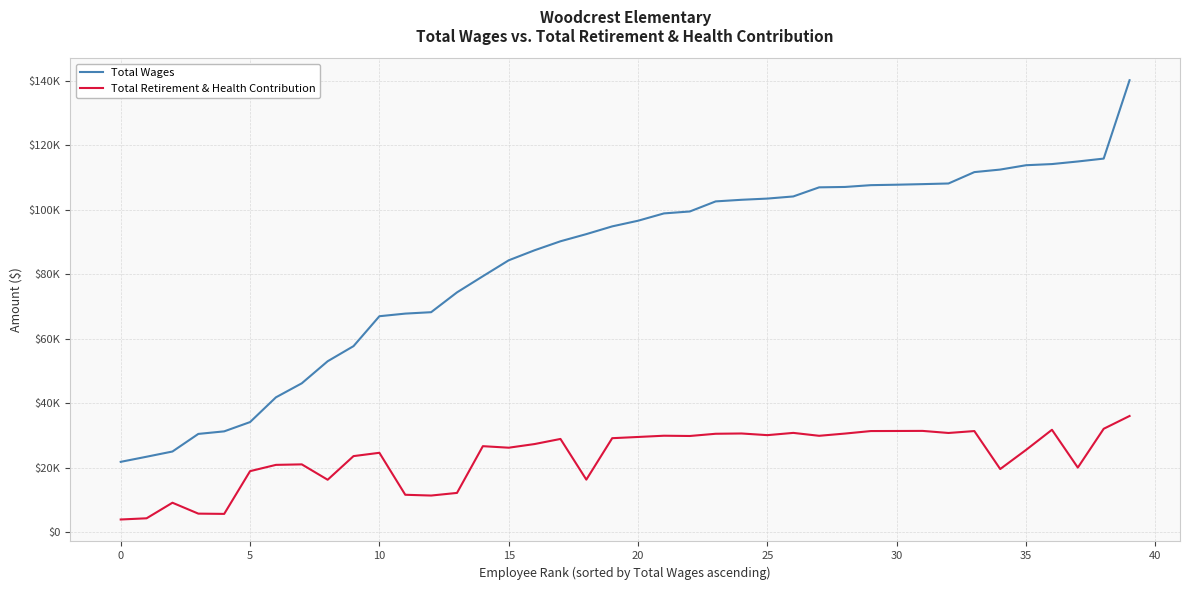

Which series has the largest total across all categories?

Total Wages